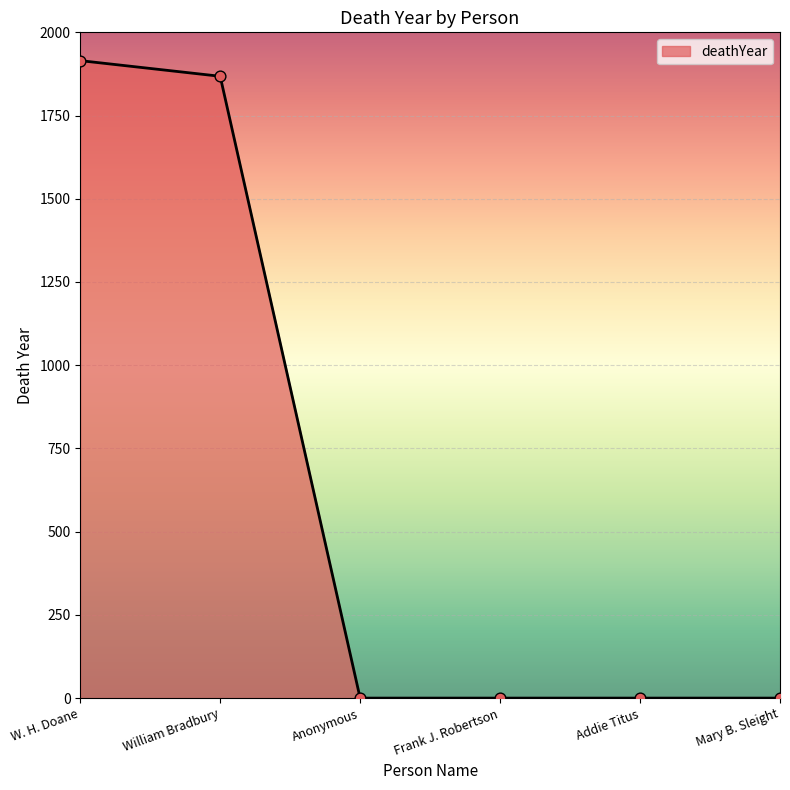

What is the change in value from William Bradbury to Anonymous?

-1868